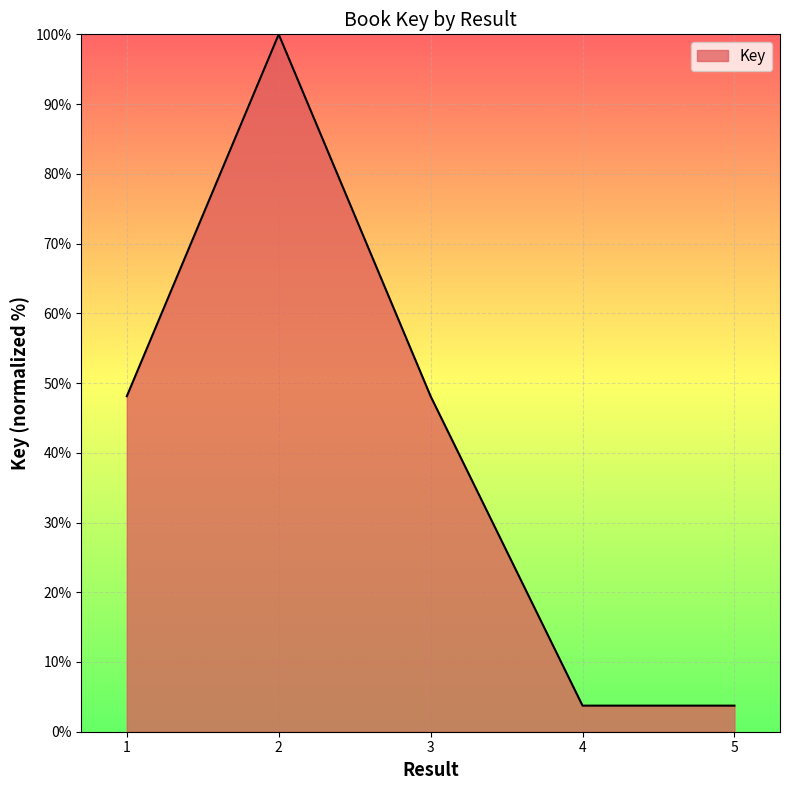

Reading left to right, what are all the values shown in this chart?

48.1	100.0	48.1	3.7	3.7